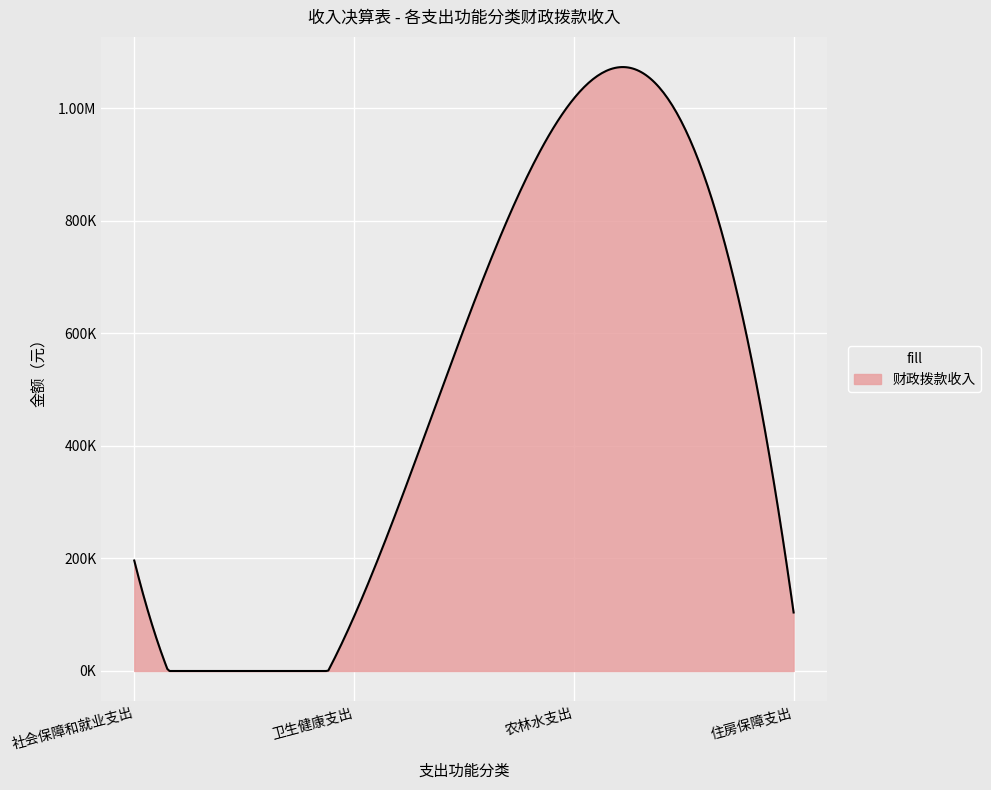

Reading left to right, what are all the values shown in this chart?

社会保障和就业支出=196262.9	卫生健康支出=96703.8	农林水支出=1016954.0	住房保障支出=103916.0